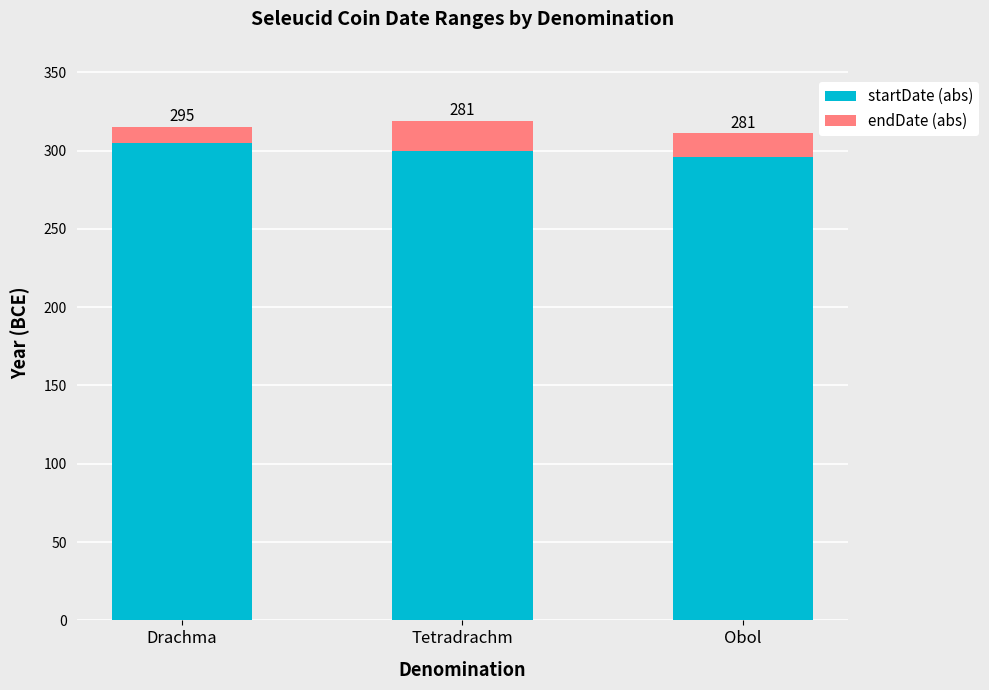

Does the chart contain stacked bars?

Yes